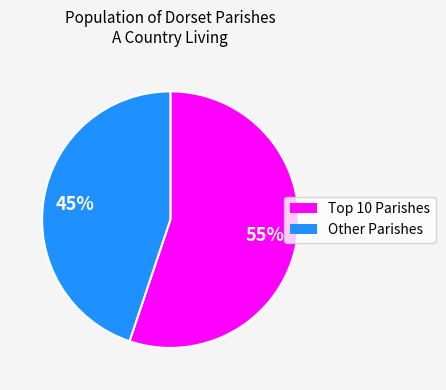

Is there any slice that represents more than half of the pie?

Yes